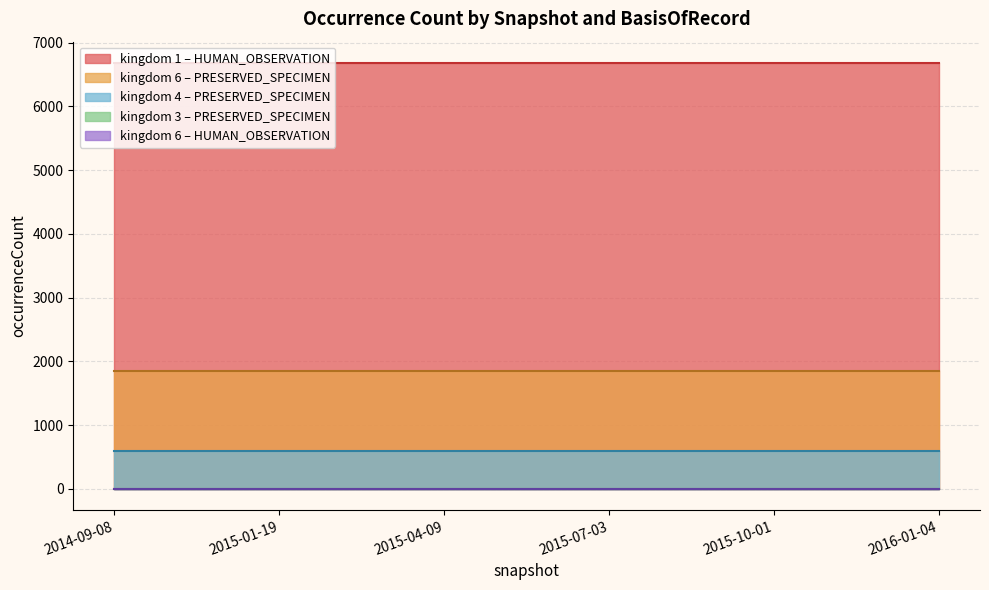

What is the greatest value displayed?

6682